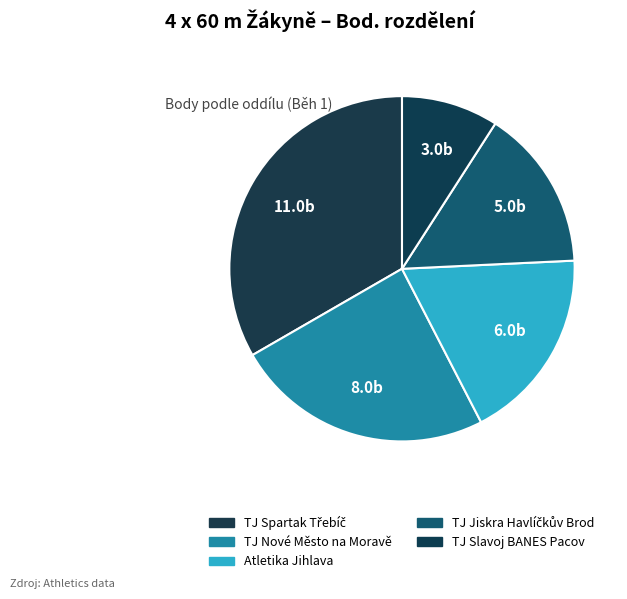

How many segments does this pie chart have?

5